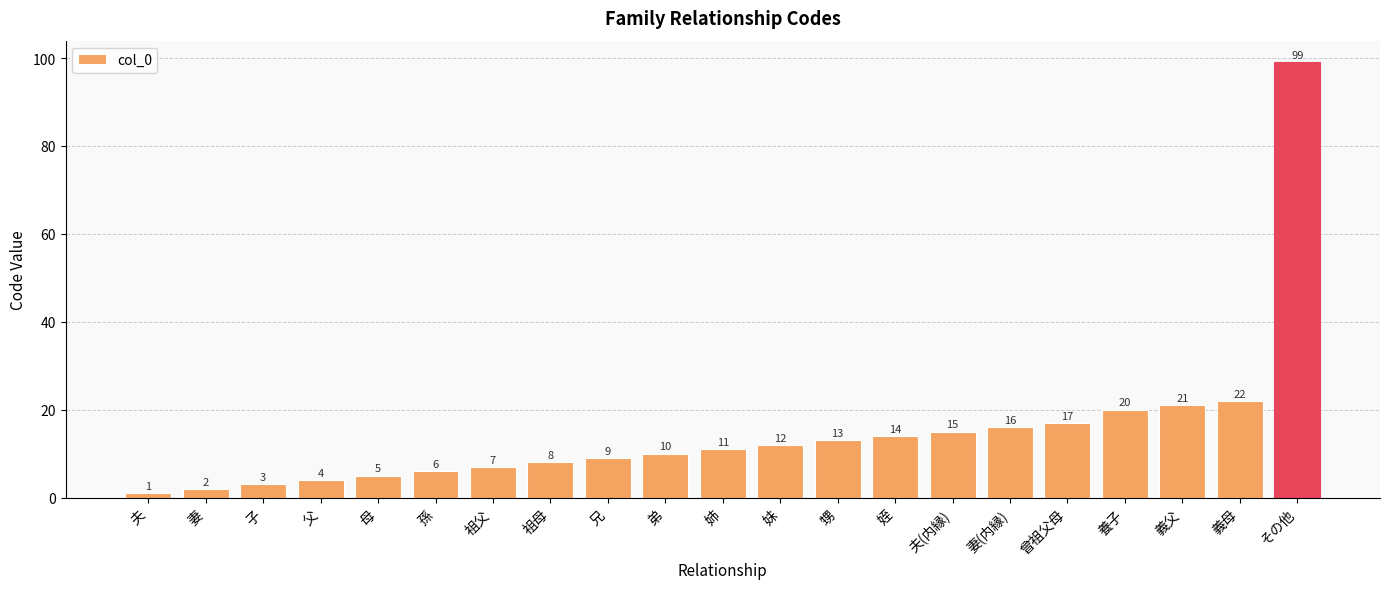

The chart shows a value of 3 at 子. True or false?

True